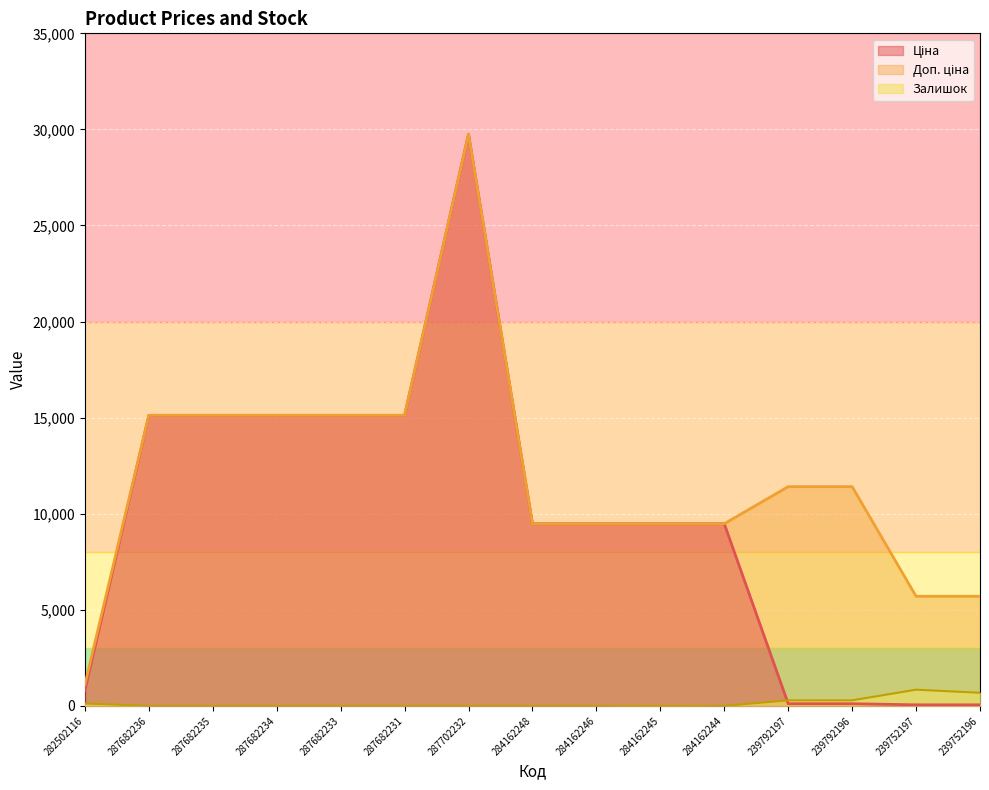

What is the difference between the maximum and minimum values in the Залишок series?

845.0